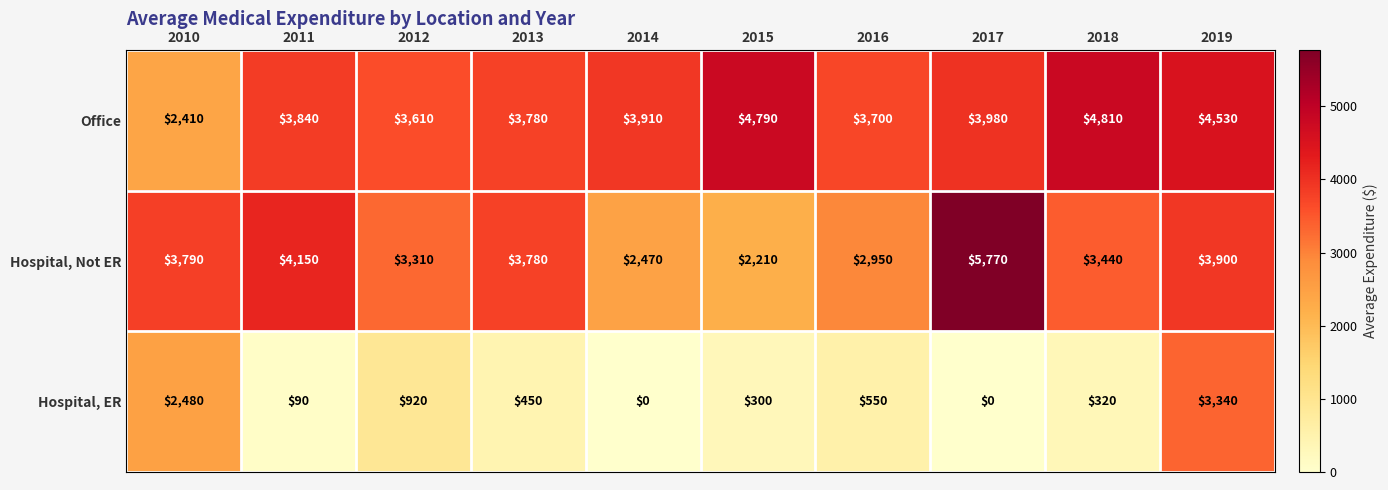

What is the difference between the Office values at 2015 and 2010?

2380